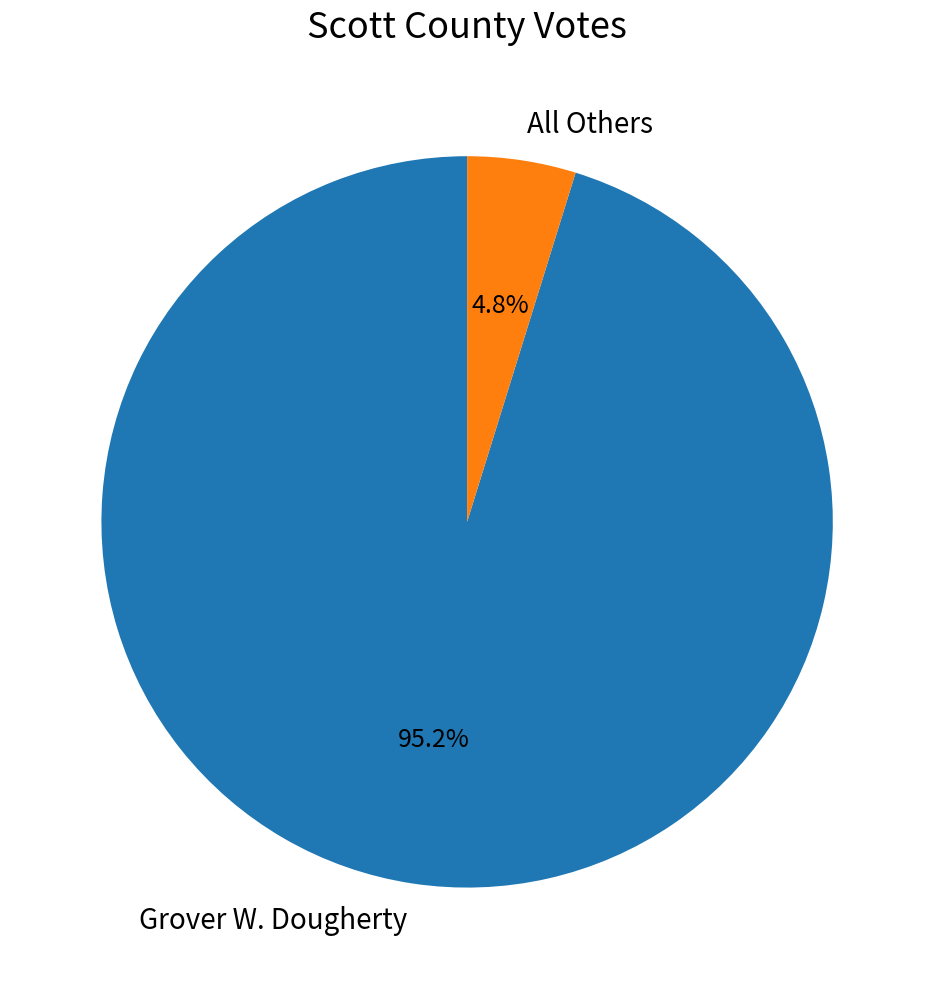

Which slice is the largest?

Grover W. Dougherty